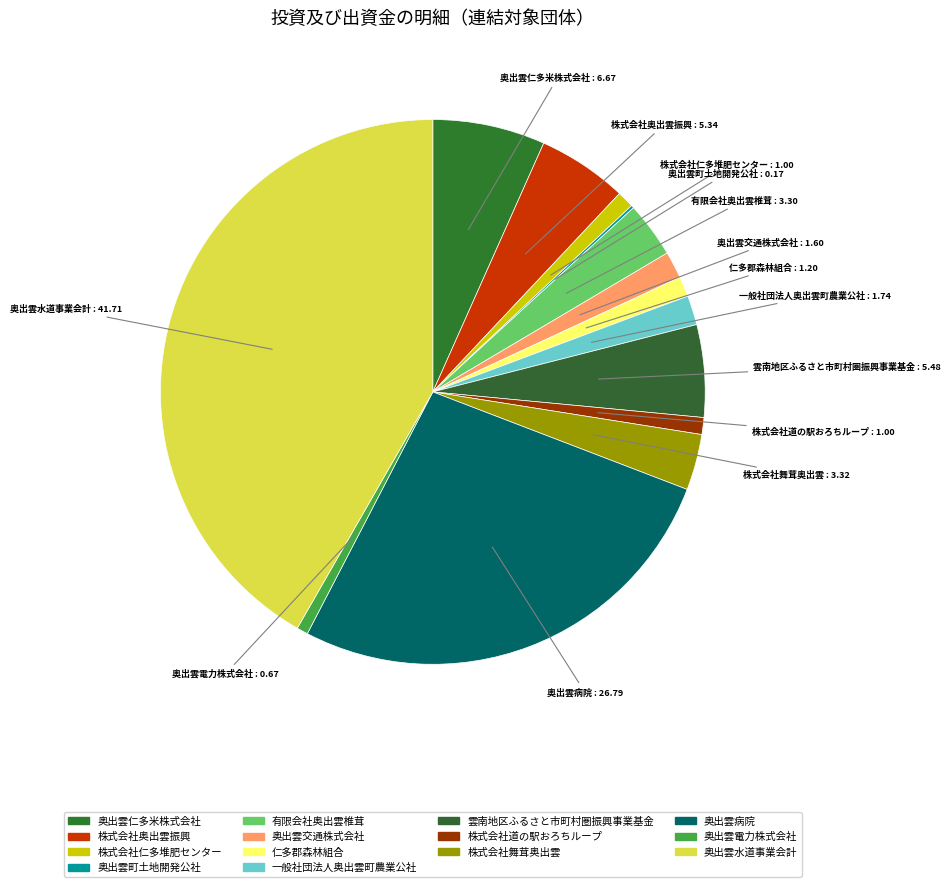

True or false: 有限会社奥出雲椎茸 accounts for 1% of the total.

False